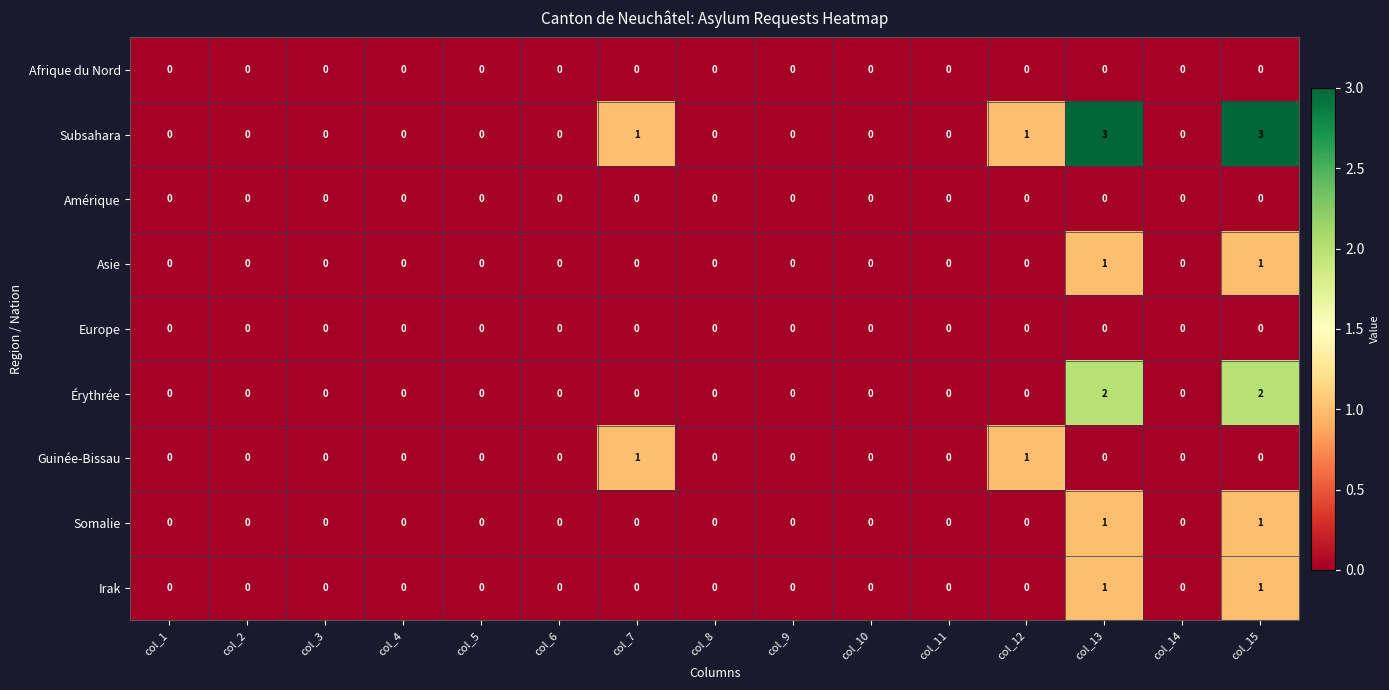

What is the highest value of the Subsahara series?

3